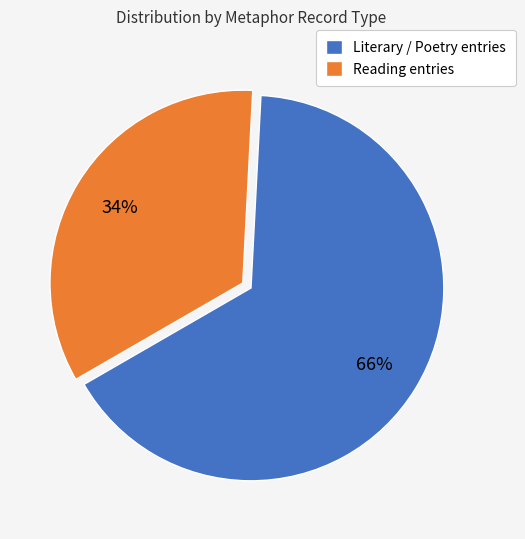

To the nearest percent, what is the average slice percentage?

50%